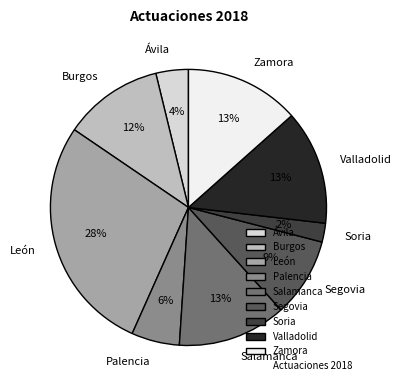

The Zamora slice represents 13% of the pie. True or false?

True